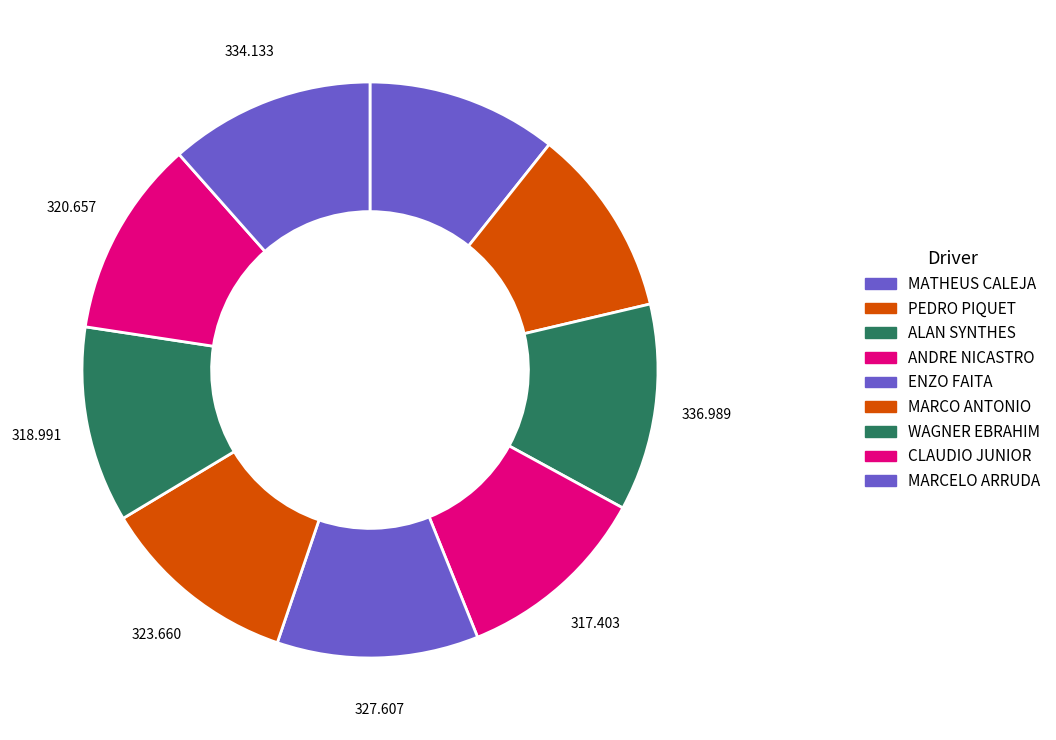

True or false: ANDRE NICASTRO accounts for 11% of the total.

True